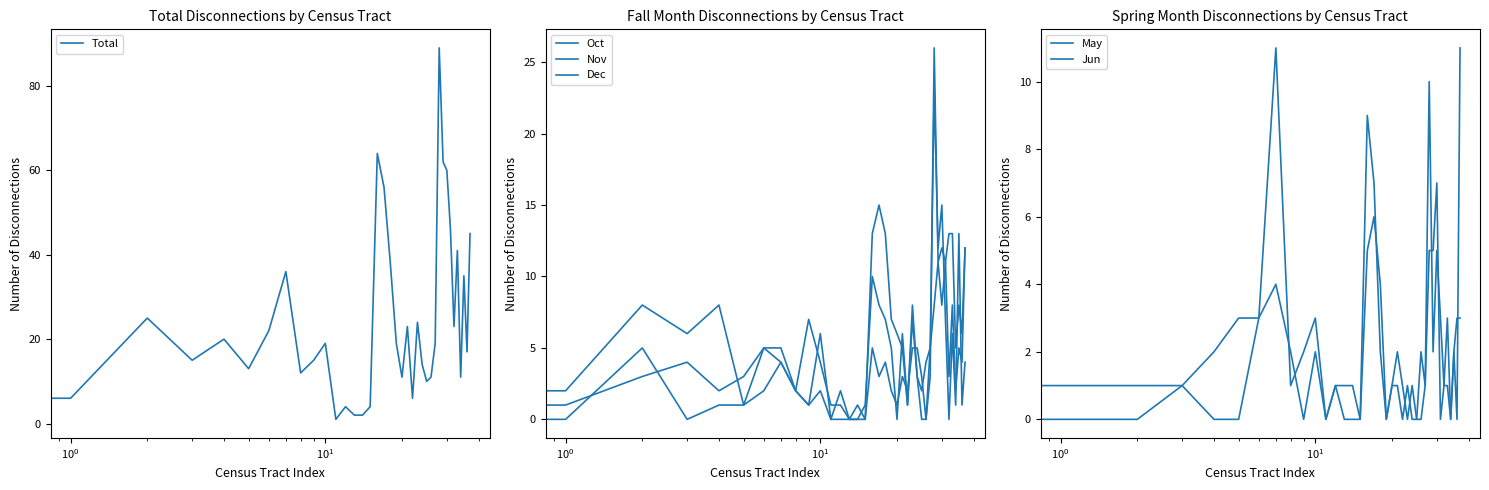

Which category has the highest value across all series?

28